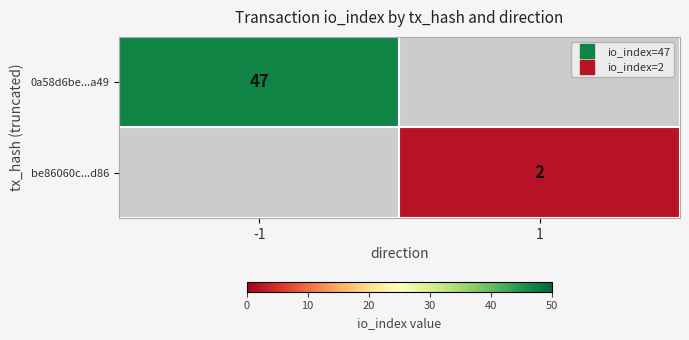

Is it true that be86060c...d86 equals 2.0 at 1?

True